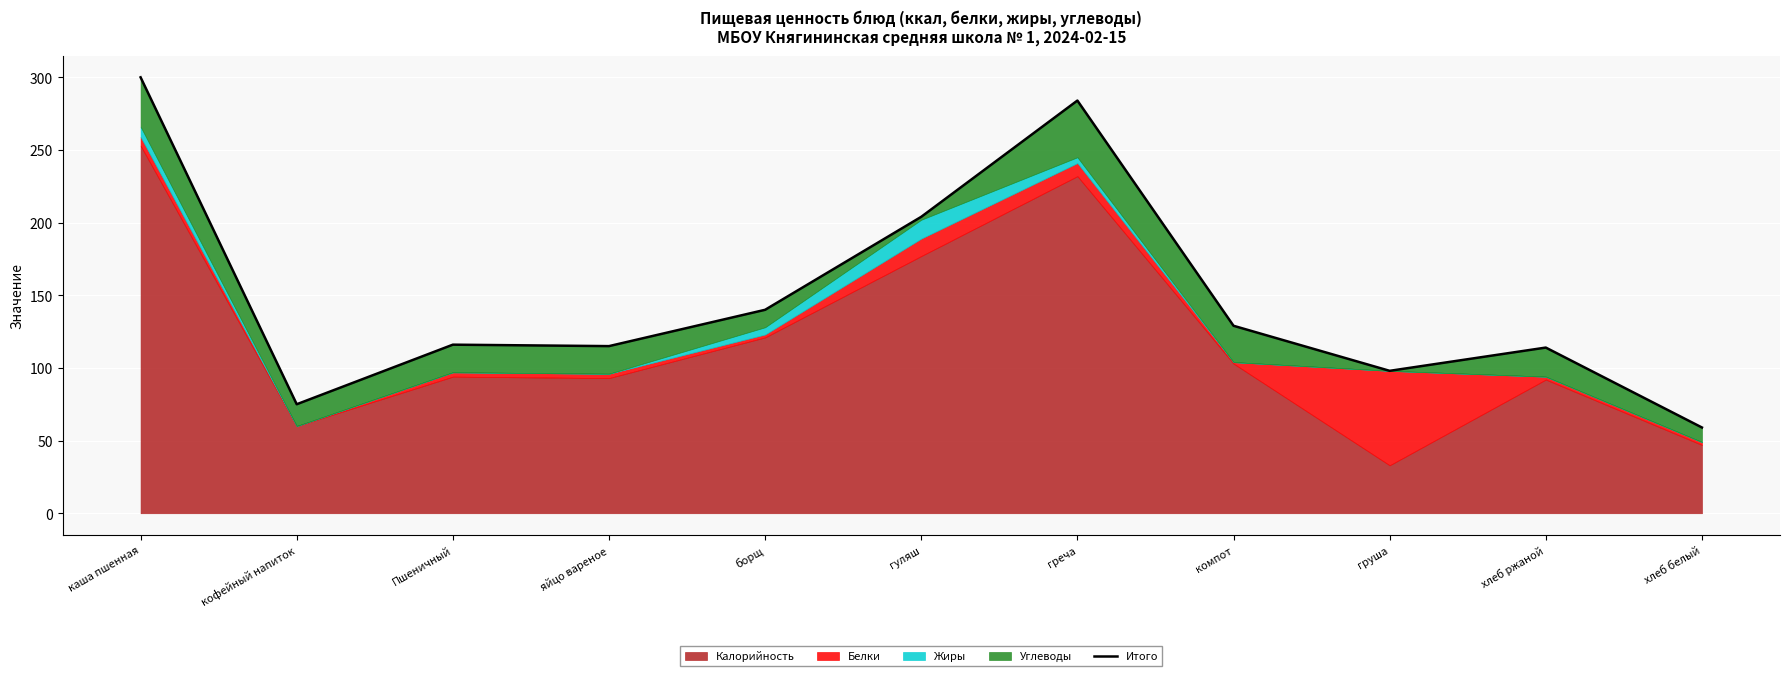

True or false: the data shows 200 at Пшеничный.

False